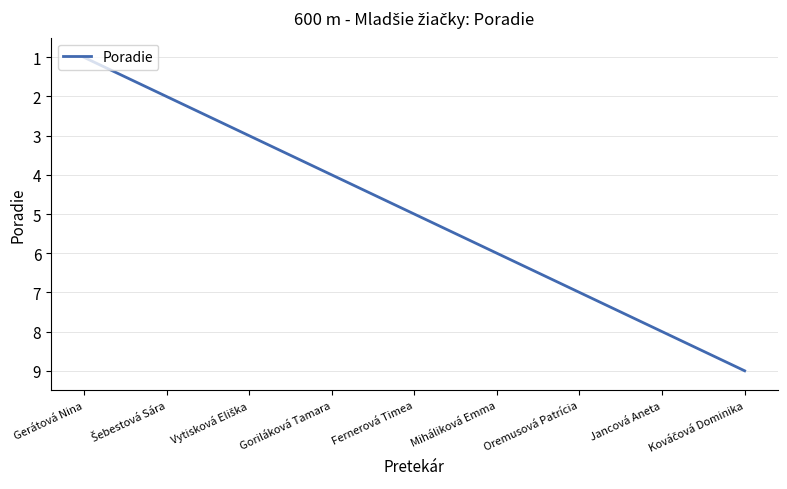

What is the average value?

5